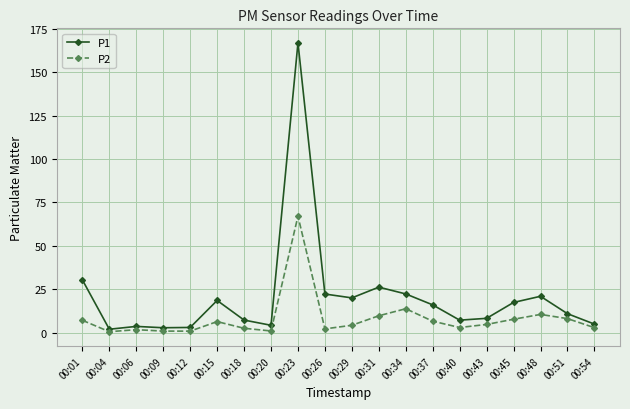

Rank the series by their maximum value, from highest to lowest.

P1, P2